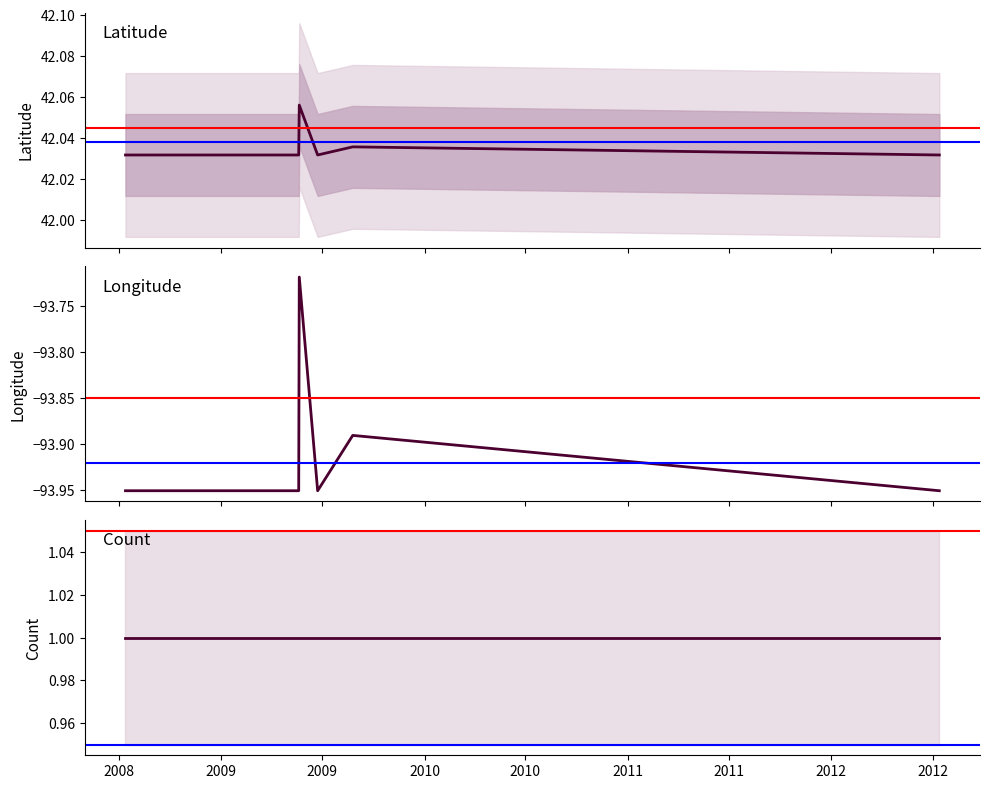

Reading right to left, list all the values displayed in this chart.

Latitude: 2012-07-13=42.0	2009-08-25=42.0	2009-06-23=42.0	2009-05-21=42.1	2009-05-20=42.0	2008-07-13=42.0
Longitude: 2012-07-13=-94.0	2009-08-25=-93.9	2009-06-23=-94.0	2009-05-21=-93.7	2009-05-20=-94.0	2008-07-13=-94.0